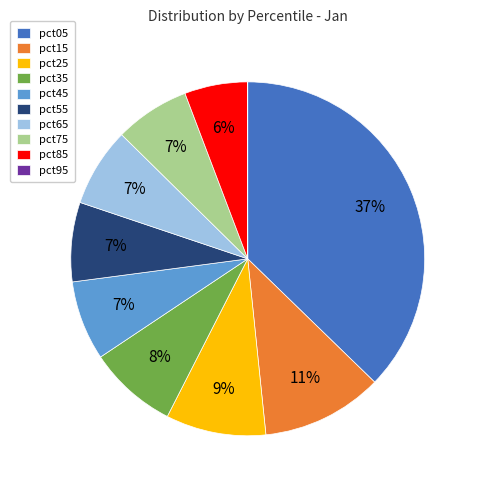

The pct75 slice represents 7% of the pie. True or false?

True